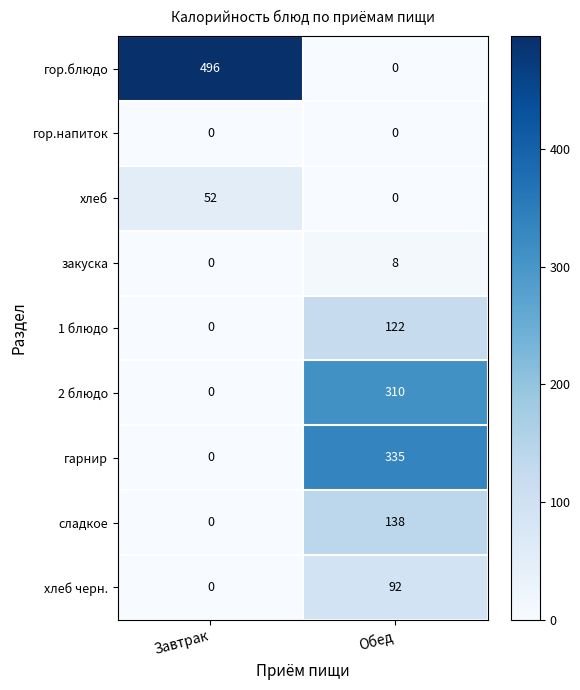

Which category has the lowest value in the хлеб series?

Обед